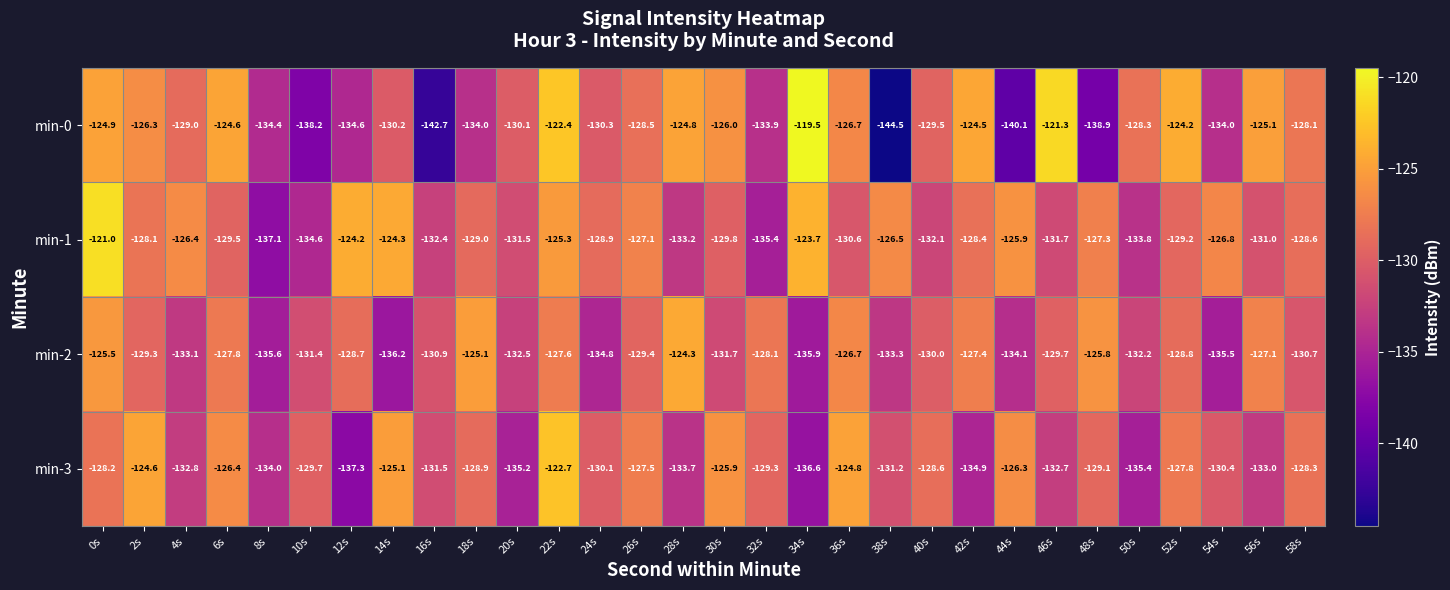

Which series has the largest total across all categories?

min-1